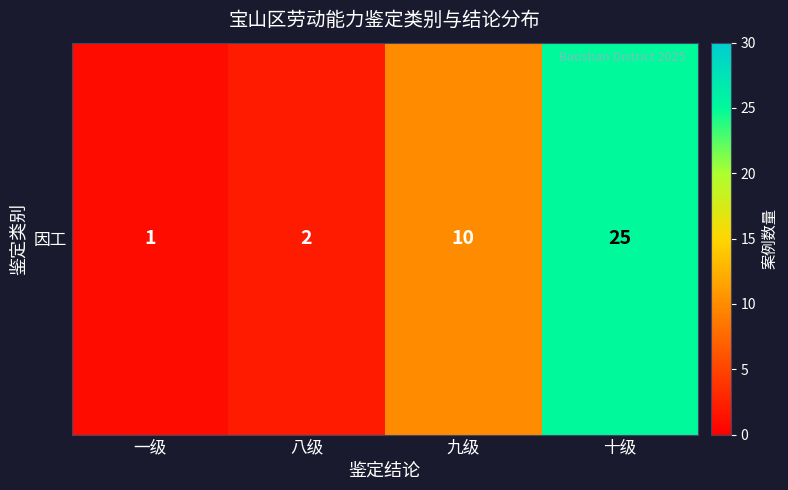

The value at 八级 is 2. True or false?

True